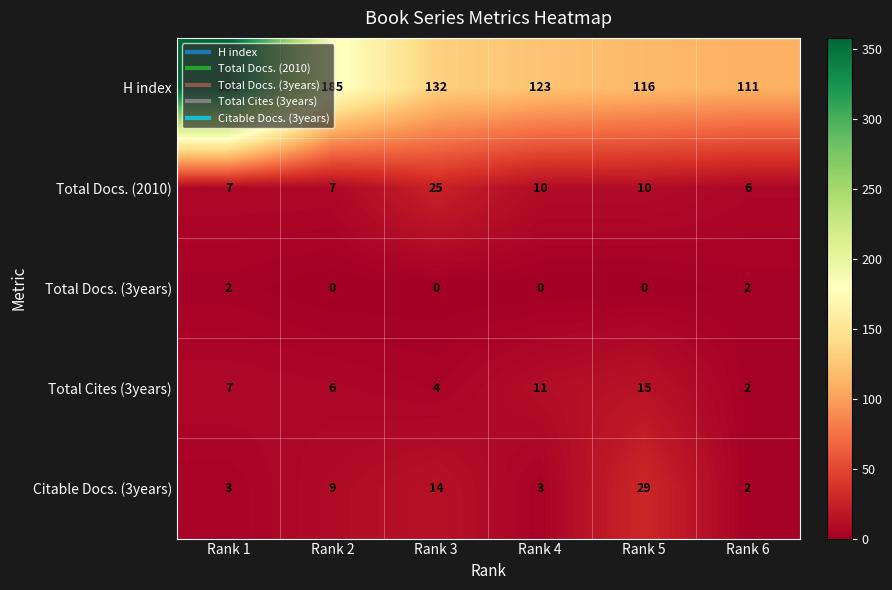

What is the sum of the Total Cites (3years) values at Rank 1 and Rank 3?

11